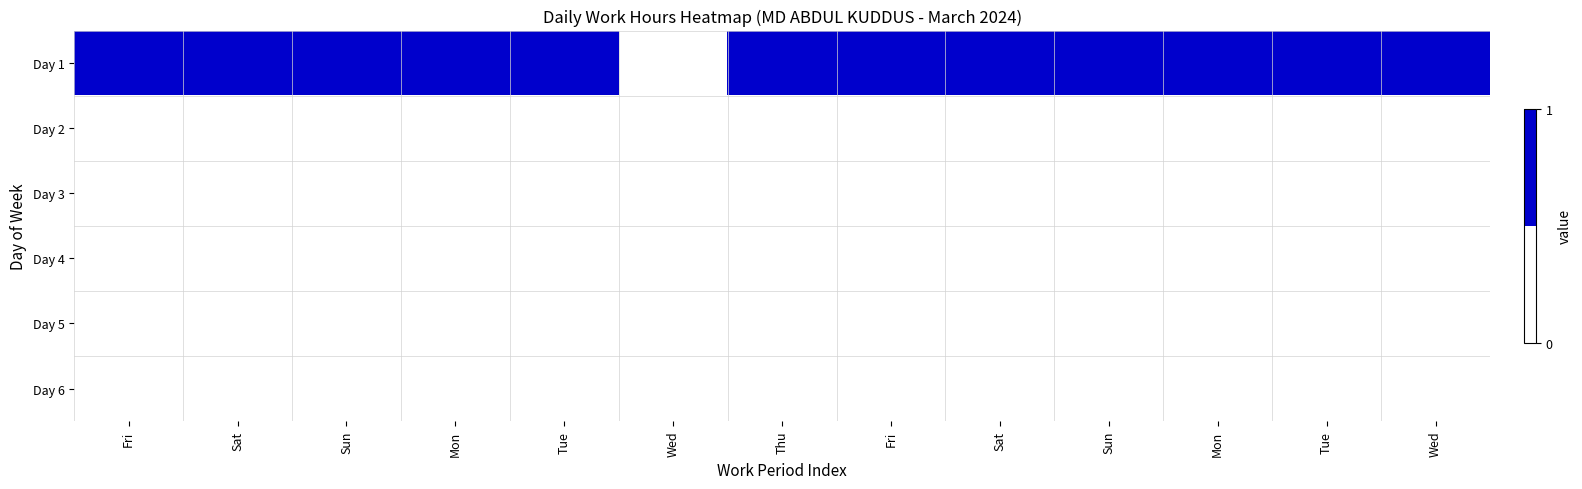

Which series has the largest range (max minus min)?

Day 1